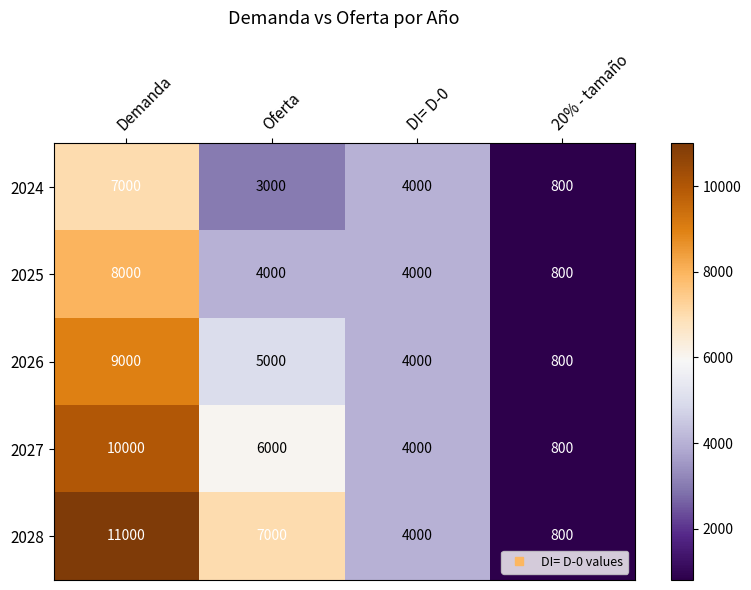

Reading left to right, what are all the values shown in this chart?

2024: Demanda=7000	Oferta=3000	DI= D-0=4000	20% - tamaño=800
2025: Demanda=8000	Oferta=4000	DI= D-0=4000	20% - tamaño=800
2026: Demanda=9000	Oferta=5000	DI= D-0=4000	20% - tamaño=800
2027: Demanda=10000	Oferta=6000	DI= D-0=4000	20% - tamaño=800
2028: Demanda=11000	Oferta=7000	DI= D-0=4000	20% - tamaño=800